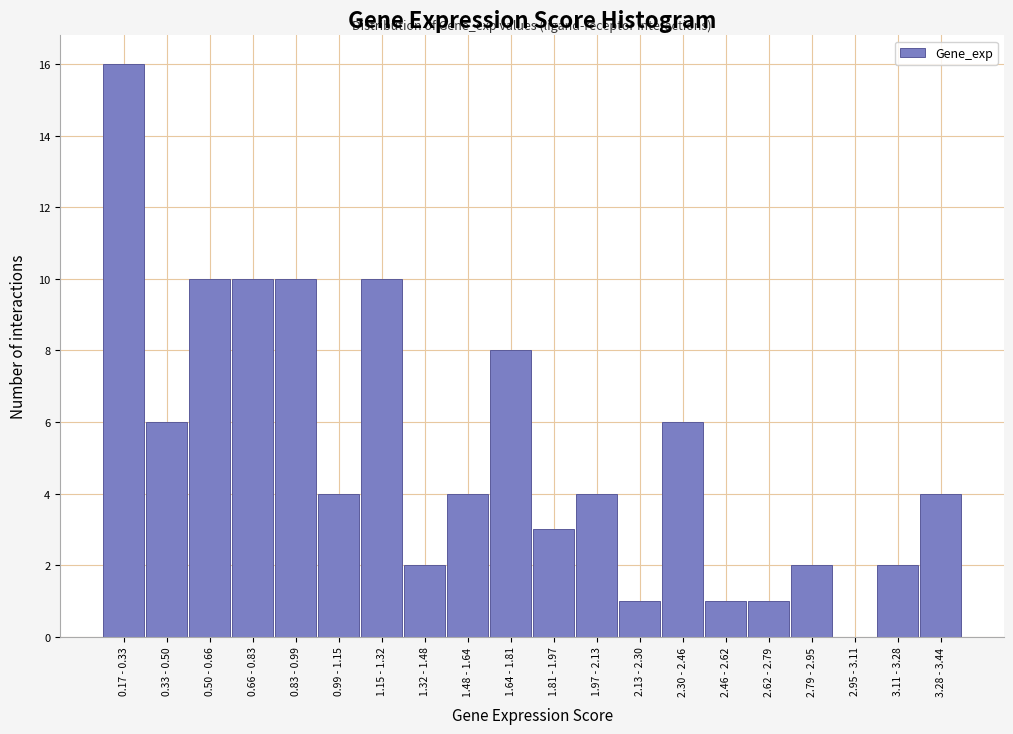

Reading right to left, extract all data points from this chart.

3.28 - 3.44=4	3.11 - 3.28=2	2.95 - 3.11=0	2.79 - 2.95=2	2.62 - 2.79=1	2.46 - 2.62=1	2.30 - 2.46=6	2.13 - 2.30=1	1.97 - 2.13=4	1.81 - 1.97=3	1.64 - 1.81=8	1.48 - 1.64=4	1.32 - 1.48=2	1.15 - 1.32=10	0.99 - 1.15=4	0.83 - 0.99=10	0.66 - 0.83=10	0.50 - 0.66=10	0.33 - 0.50=6	0.17 - 0.33=16